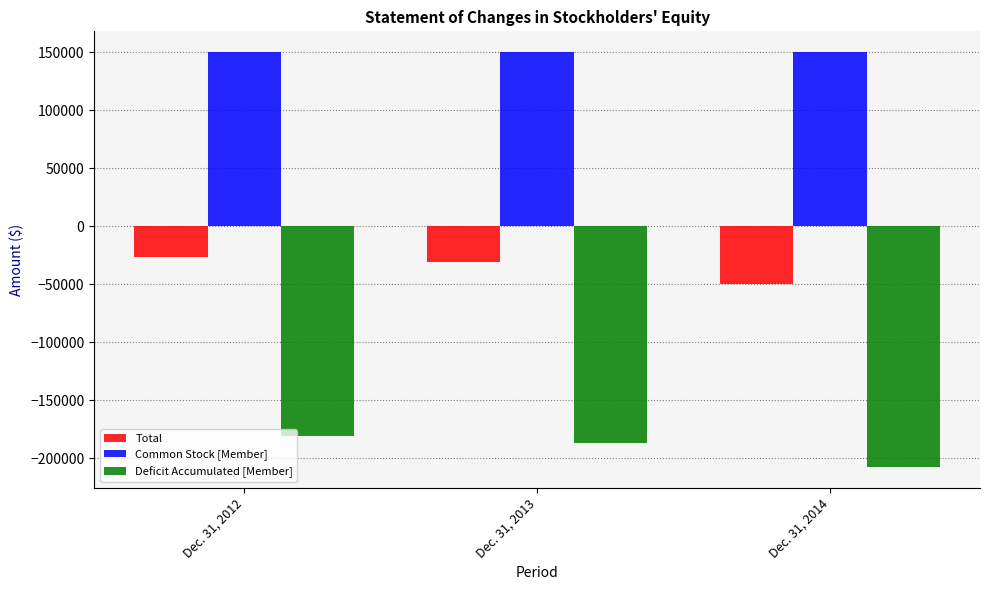

The value of Deficit Accumulated [Member] at Dec. 31, 2013 is -186993. True or false?

True